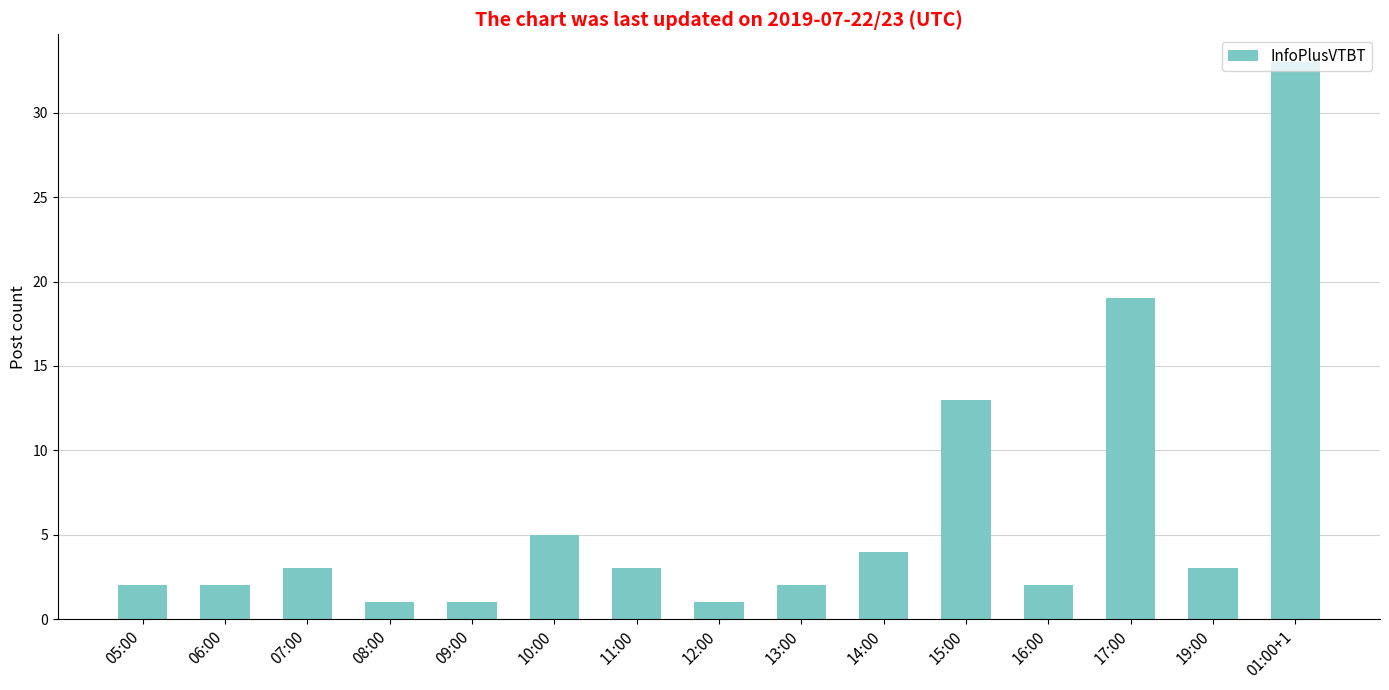

What value does the data have at 17:00, to the nearest 5?

20